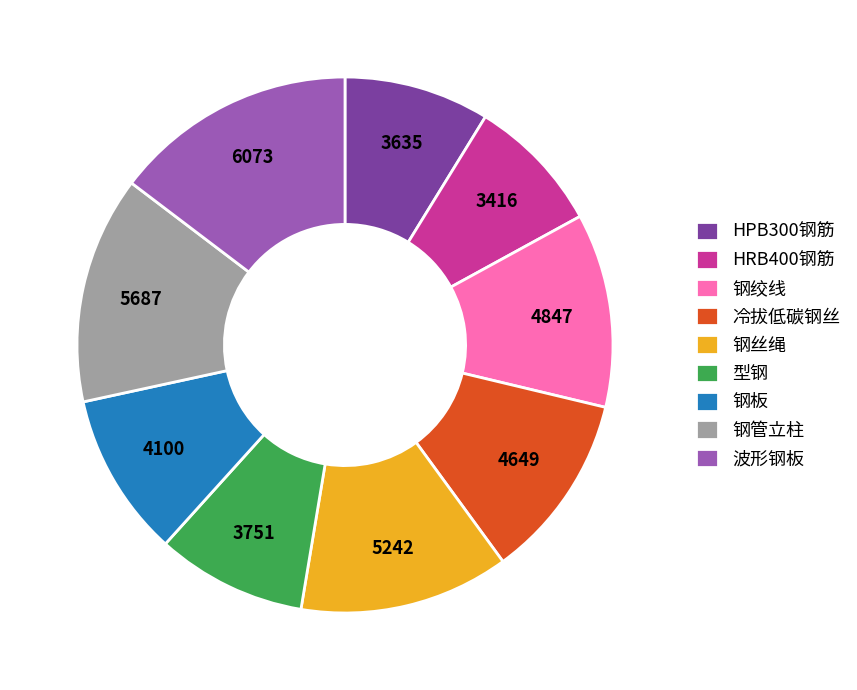

What is the ratio of the value at 型钢 to the value at 钢板?

0.9